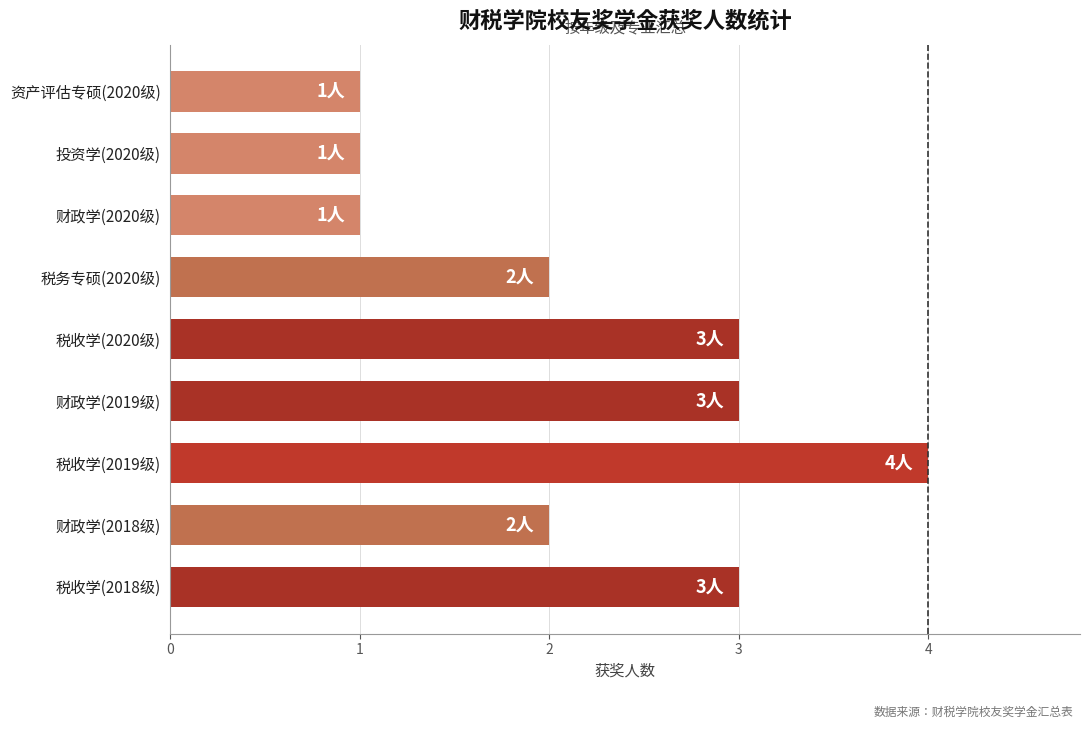

True or false: the data shows 2 at 财政学(2018级).

True